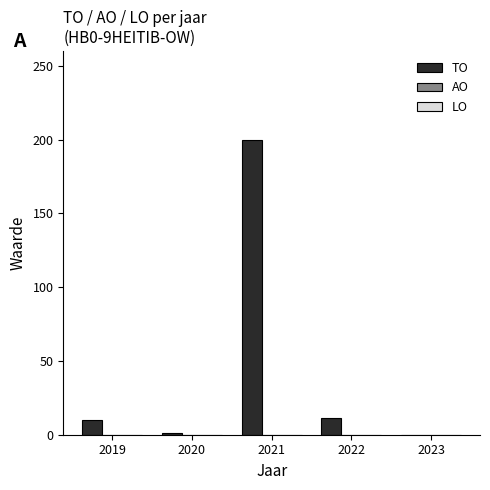

What is the greatest value displayed?

200